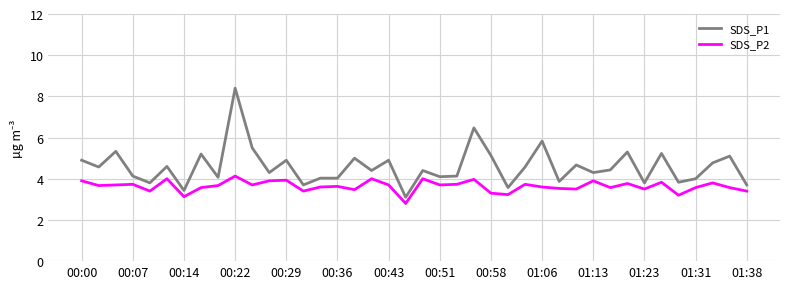

What is the greatest value displayed?

8.4